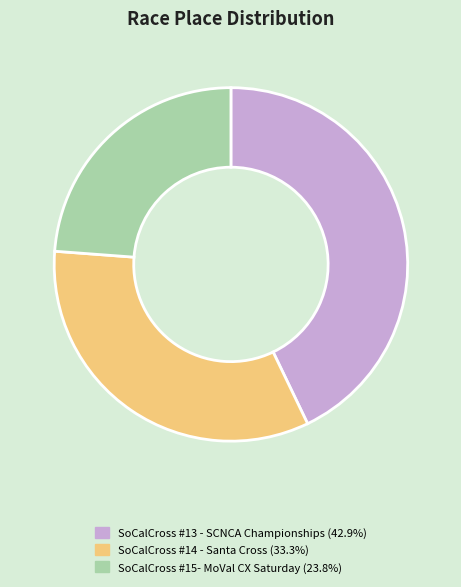

Is there a majority slice in this chart?

No